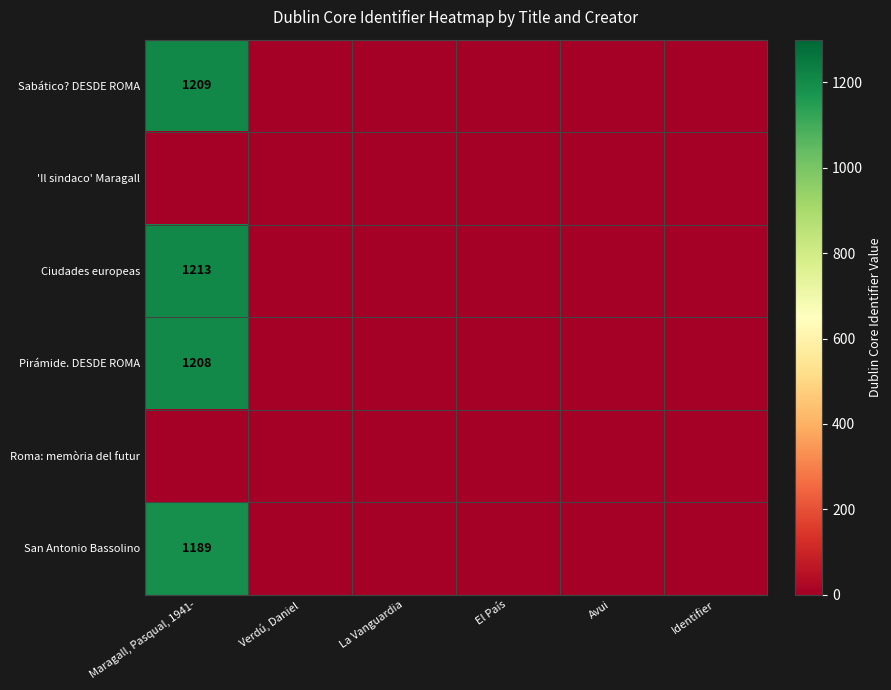

True or false: Ciudades europeas has a value of 1770 at Maragall, Pasqual, 1941-.

False